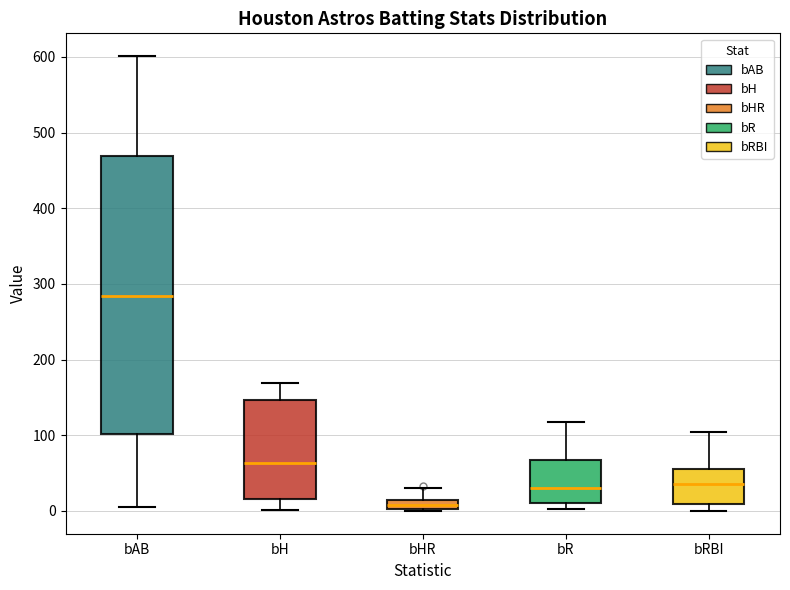

Comparing the boxes themselves (not the whiskers), which one is the tallest?

bAB